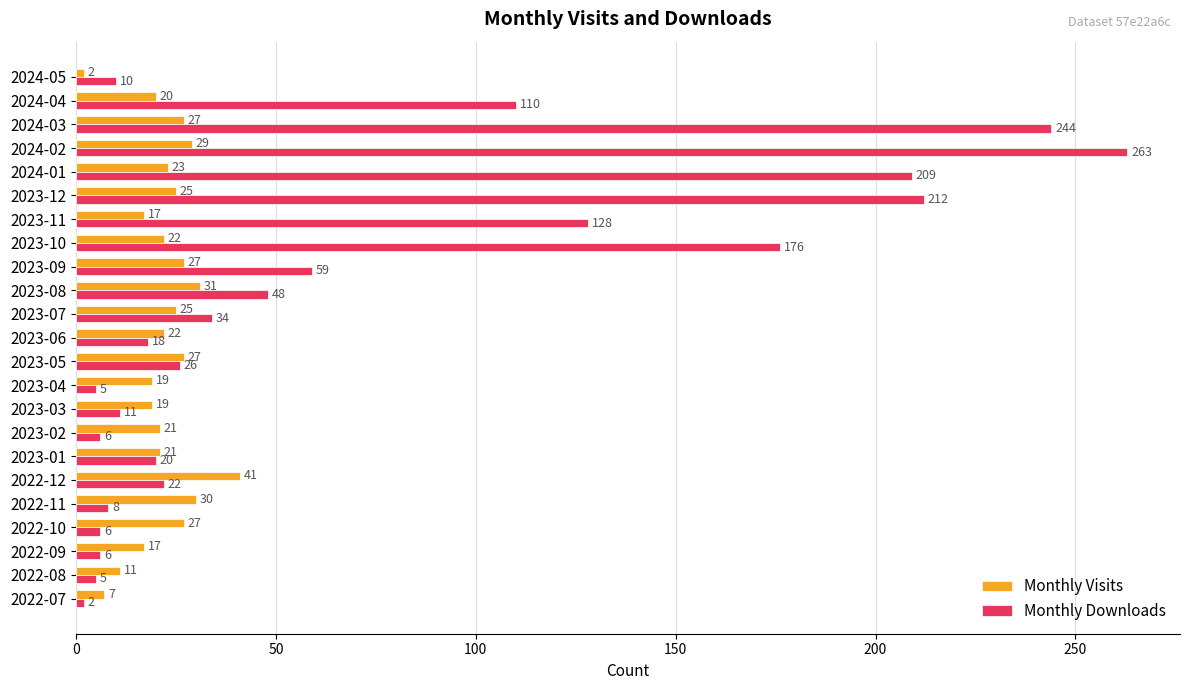

Where is Monthly Downloads nearest to the value 132?

2023-11